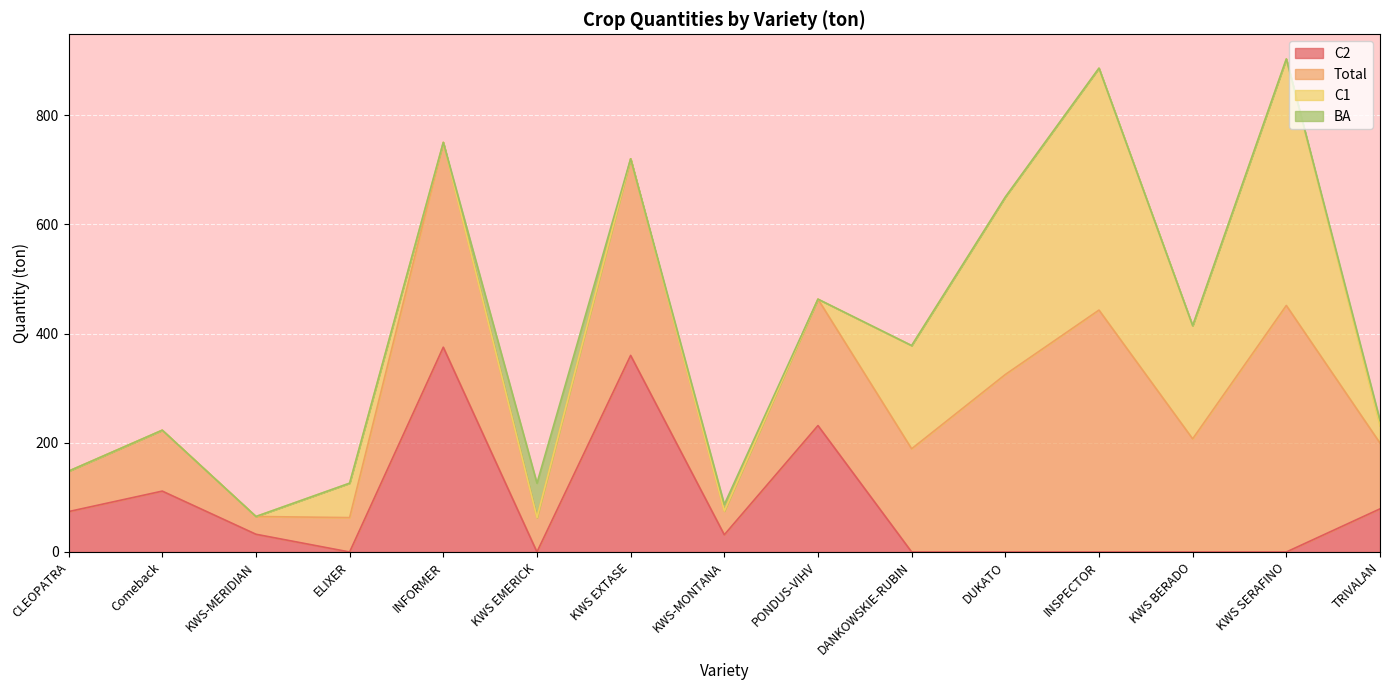

Is the value of Total at Comeback greater than the value of C2 at KWS SERAFINO?

Yes